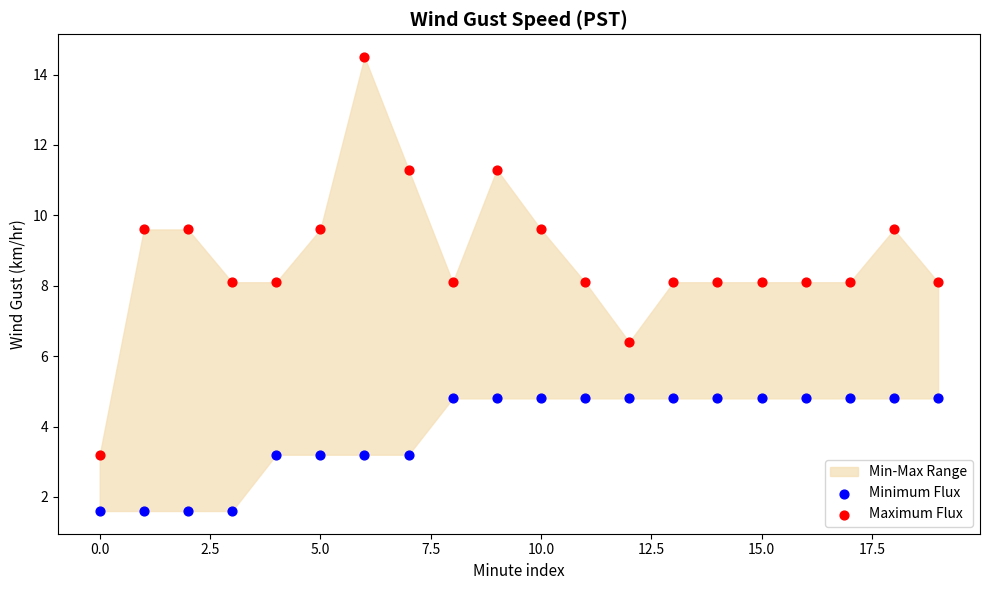

Which series contains the highest Y value?

Maximum Flux